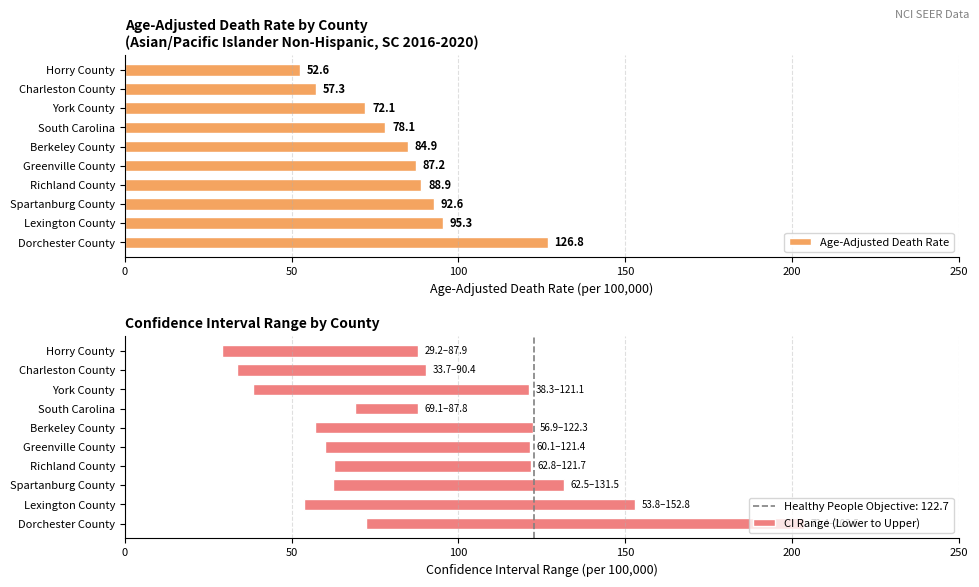

What is the difference between the Age-Adjusted Death Rate values at Greenville County and Spartanburg County?

5.4